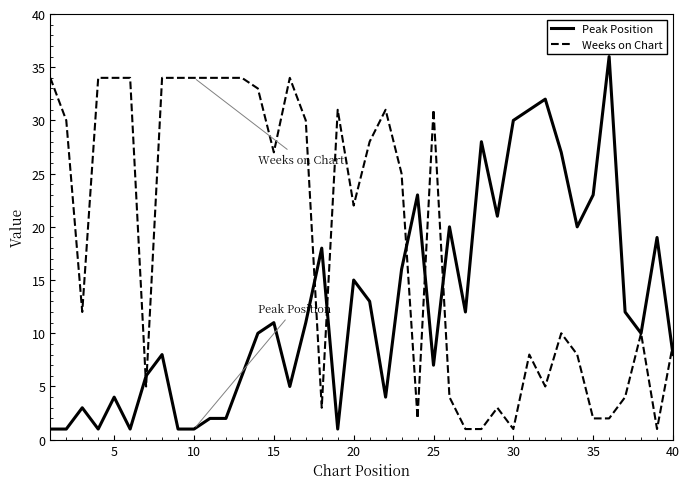

What is the maximum value for Peak Position?

36